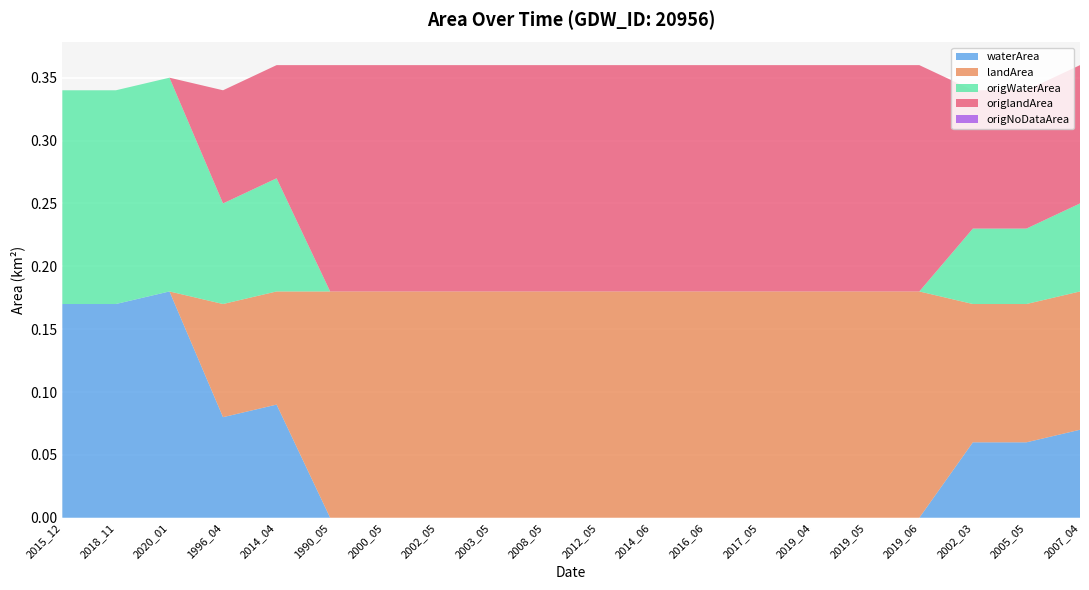

Reading left to right, list all the values displayed in this chart.

waterArea: 2015_12=0.2	2018_11=0.2	2020_01=0.2	1996_04=0.1	2014_04=0.1	1990_05=0.0	2000_05=0.0	2002_05=0.0	2003_05=0.0	2008_05=0.0	2012_05=0.0	2014_06=0.0	2016_06=0.0	2017_05=0.0	2019_04=0.0	2019_05=0.0	2019_06=0.0	2002_03=0.1	2005_05=0.1	2007_04=0.1
landArea: 2015_12=0.0	2018_11=0.0	2020_01=0.0	1996_04=0.1	2014_04=0.1	1990_05=0.2	2000_05=0.2	2002_05=0.2	2003_05=0.2	2008_05=0.2	2012_05=0.2	2014_06=0.2	2016_06=0.2	2017_05=0.2	2019_04=0.2	2019_05=0.2	2019_06=0.2	2002_03=0.1	2005_05=0.1	2007_04=0.1
origWaterArea: 2015_12=0.2	2018_11=0.2	2020_01=0.2	1996_04=0.1	2014_04=0.1	1990_05=0.0	2000_05=0.0	2002_05=0.0	2003_05=0.0	2008_05=0.0	2012_05=0.0	2014_06=0.0	2016_06=0.0	2017_05=0.0	2019_04=0.0	2019_05=0.0	2019_06=0.0	2002_03=0.1	2005_05=0.1	2007_04=0.1
origlandArea: 2015_12=0.0	2018_11=0.0	2020_01=0.0	1996_04=0.1	2014_04=0.1	1990_05=0.2	2000_05=0.2	2002_05=0.2	2003_05=0.2	2008_05=0.2	2012_05=0.2	2014_06=0.2	2016_06=0.2	2017_05=0.2	2019_04=0.2	2019_05=0.2	2019_06=0.2	2002_03=0.1	2005_05=0.1	2007_04=0.1
origNoDataArea: 2015_12=0.0	2018_11=0.0	2020_01=0.0	1996_04=0.0	2014_04=0.0	1990_05=0.0	2000_05=0.0	2002_05=0.0	2003_05=0.0	2008_05=0.0	2012_05=0.0	2014_06=0.0	2016_06=0.0	2017_05=0.0	2019_04=0.0	2019_05=0.0	2019_06=0.0	2002_03=0.0	2005_05=0.0	2007_04=0.0